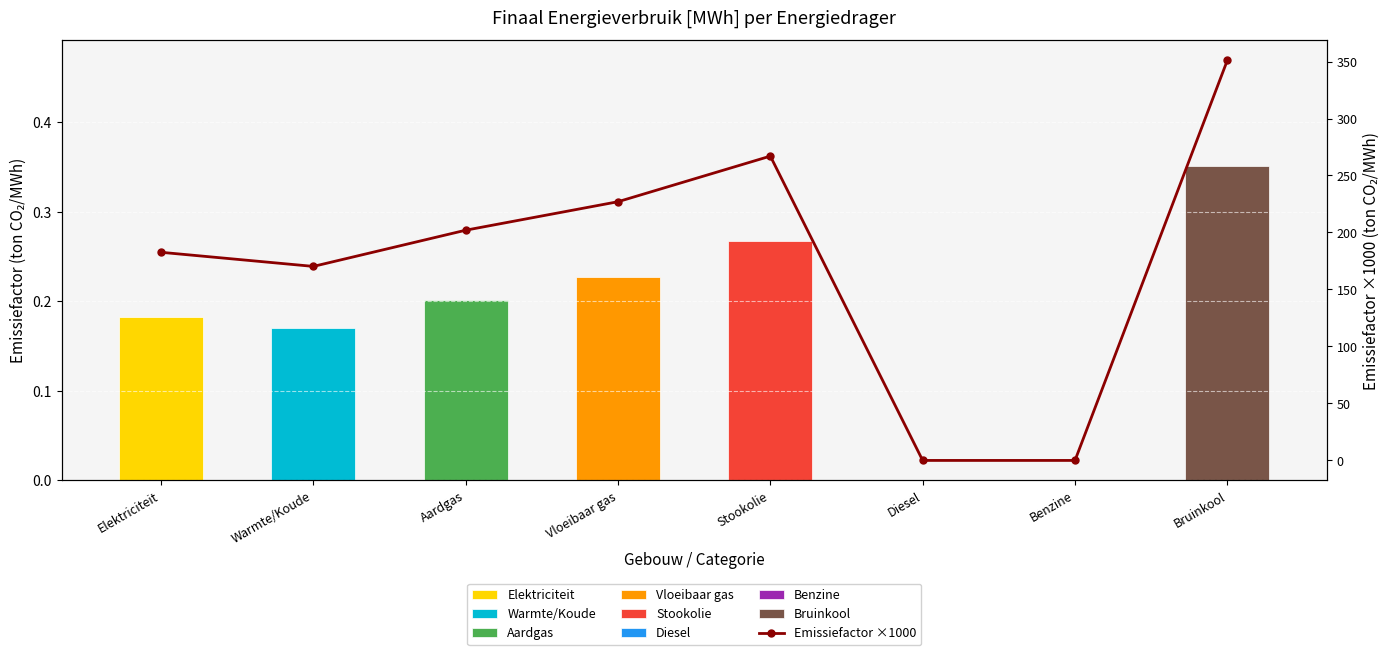

How many values exceed 202?

3